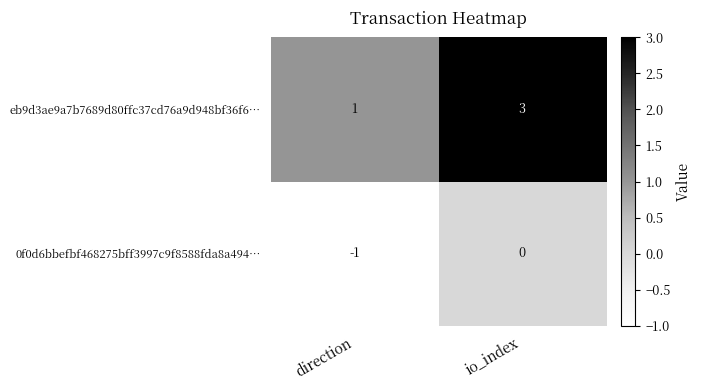

Between direction and io_index, which series saw the biggest shift?

eb9d3ae9a7b7689d80ffc37cd76a9d948bf36f6…